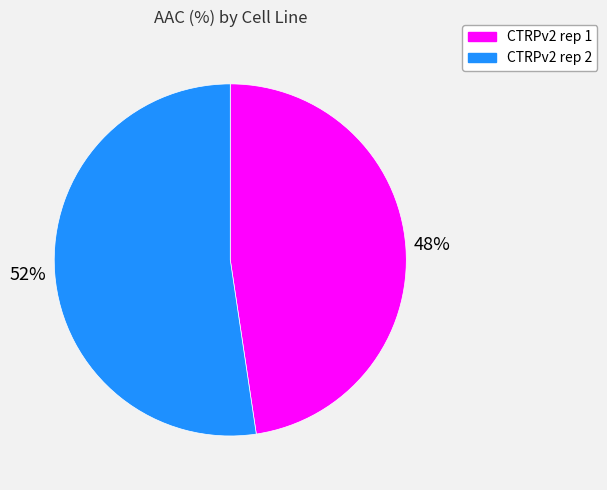

What percentage is the CTRPv2 rep 1 slice, to the nearest percent?

48%